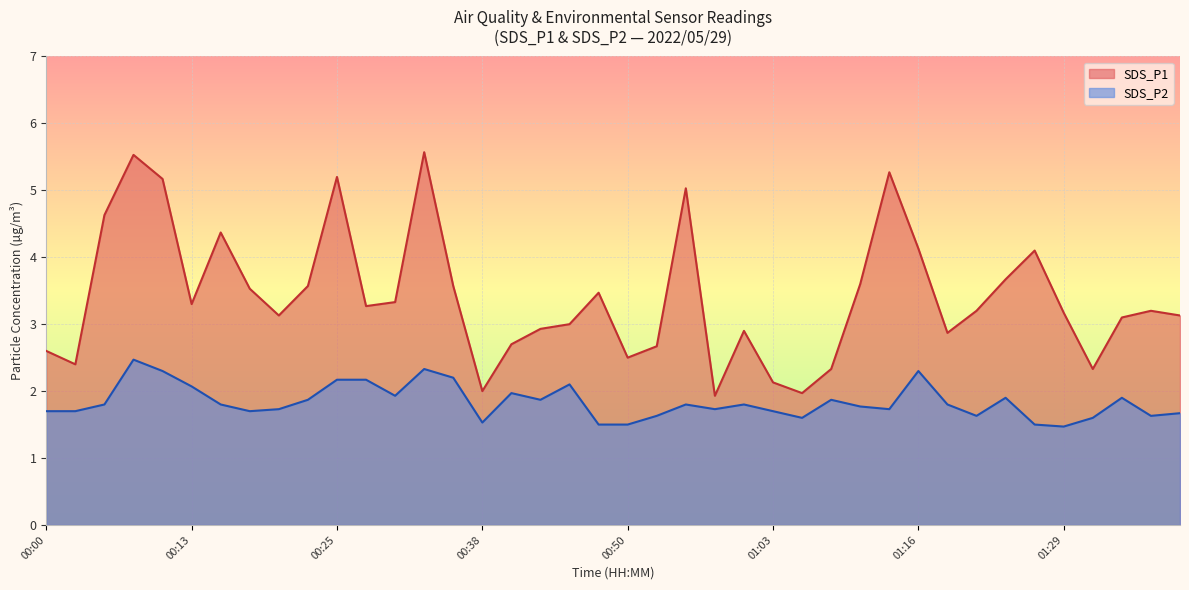

What is the difference between the highest and lowest values at 00:20?

1.4